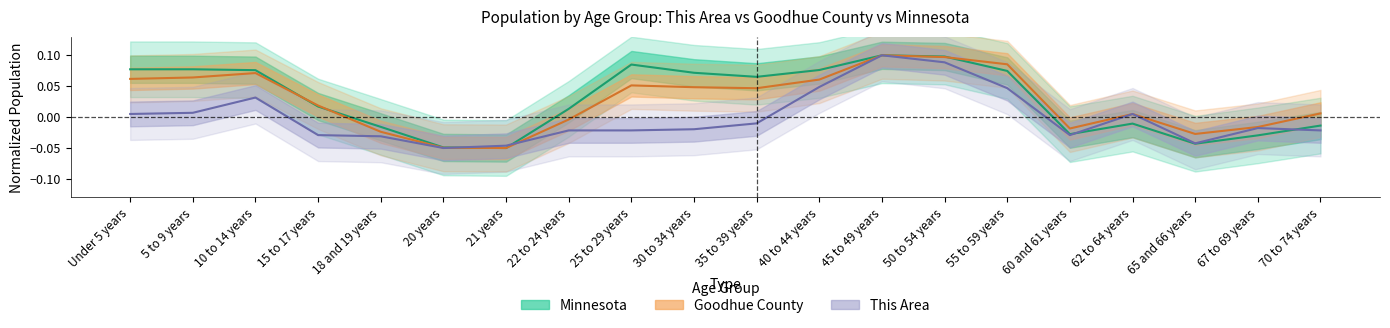

At 15 to 17 years, list the series in order from smallest to largest.

This Area, Minnesota, Goodhue County